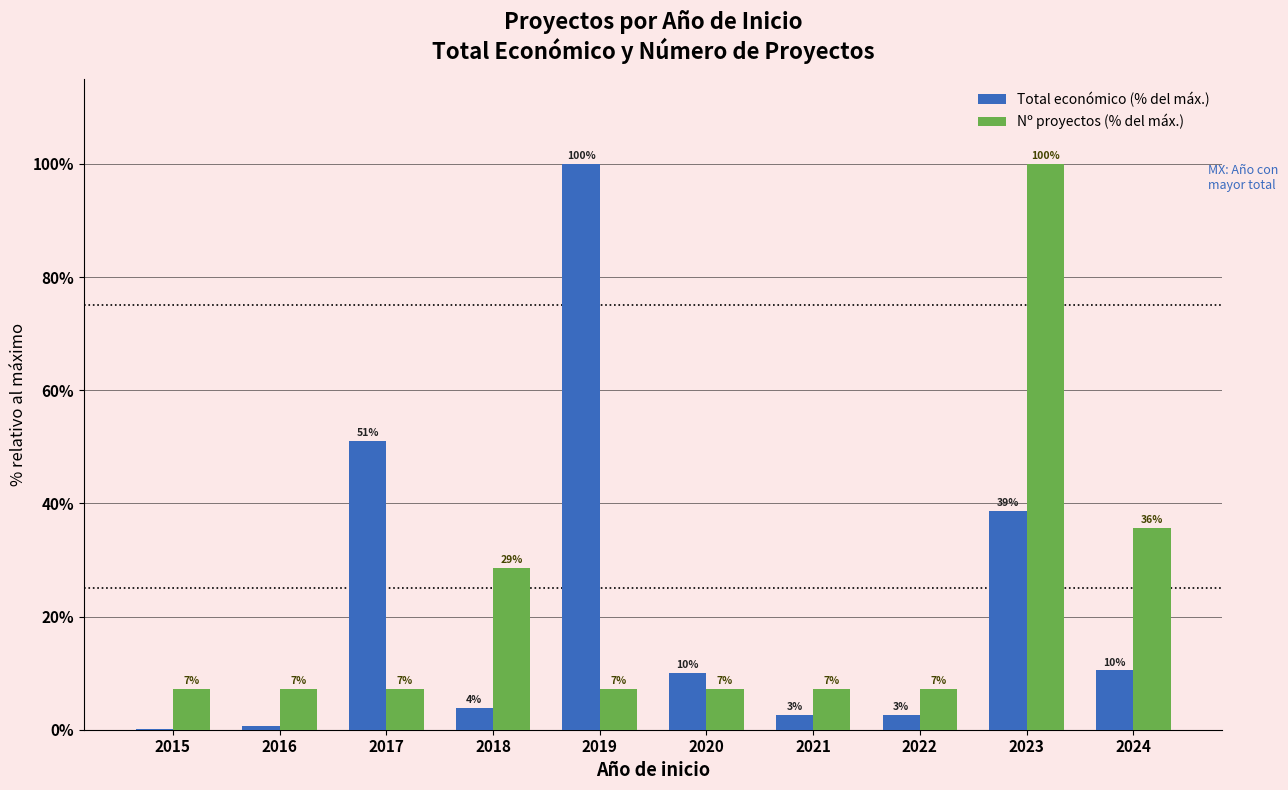

Are the bars horizontal?

No